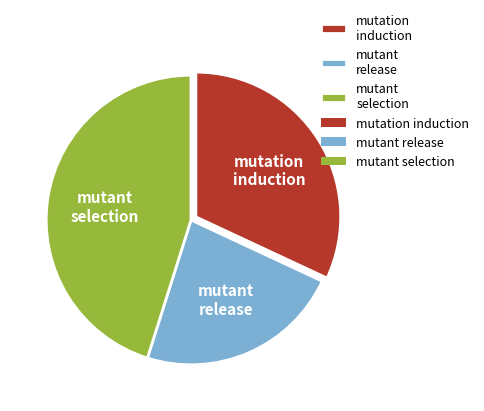

Is it true that mutant selection is 45% of the pie?

True